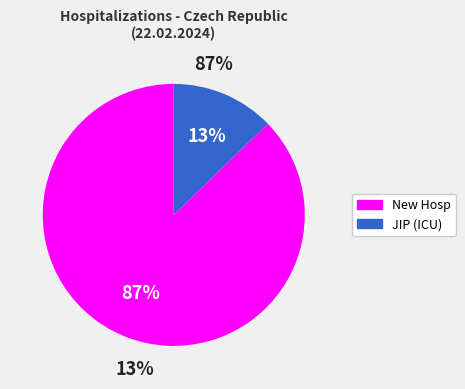

How many segments does this pie chart have?

2